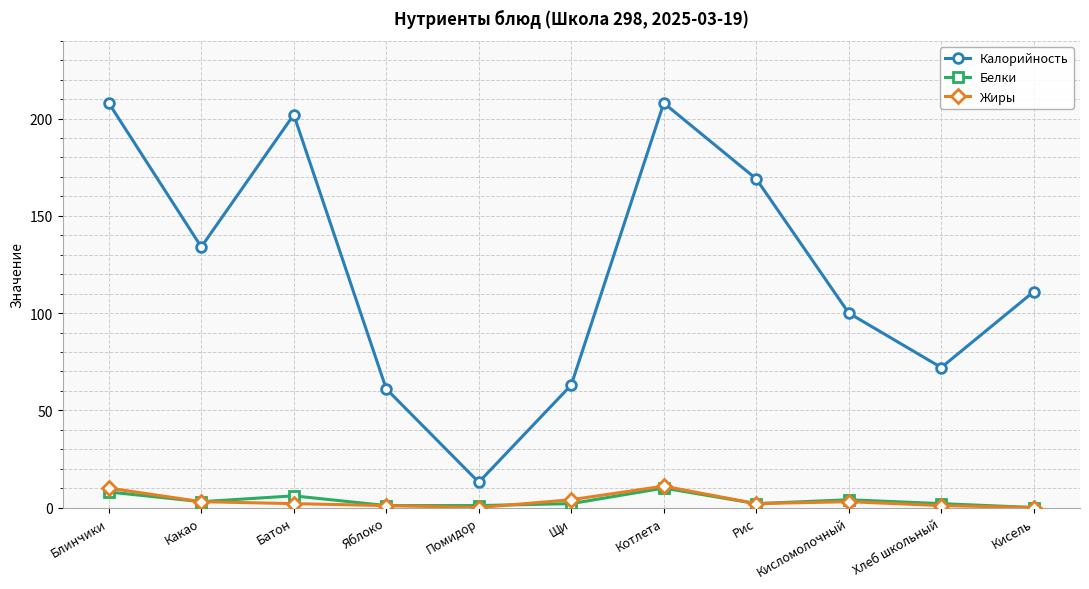

What is the label of the 5th point from the right?

Котлета